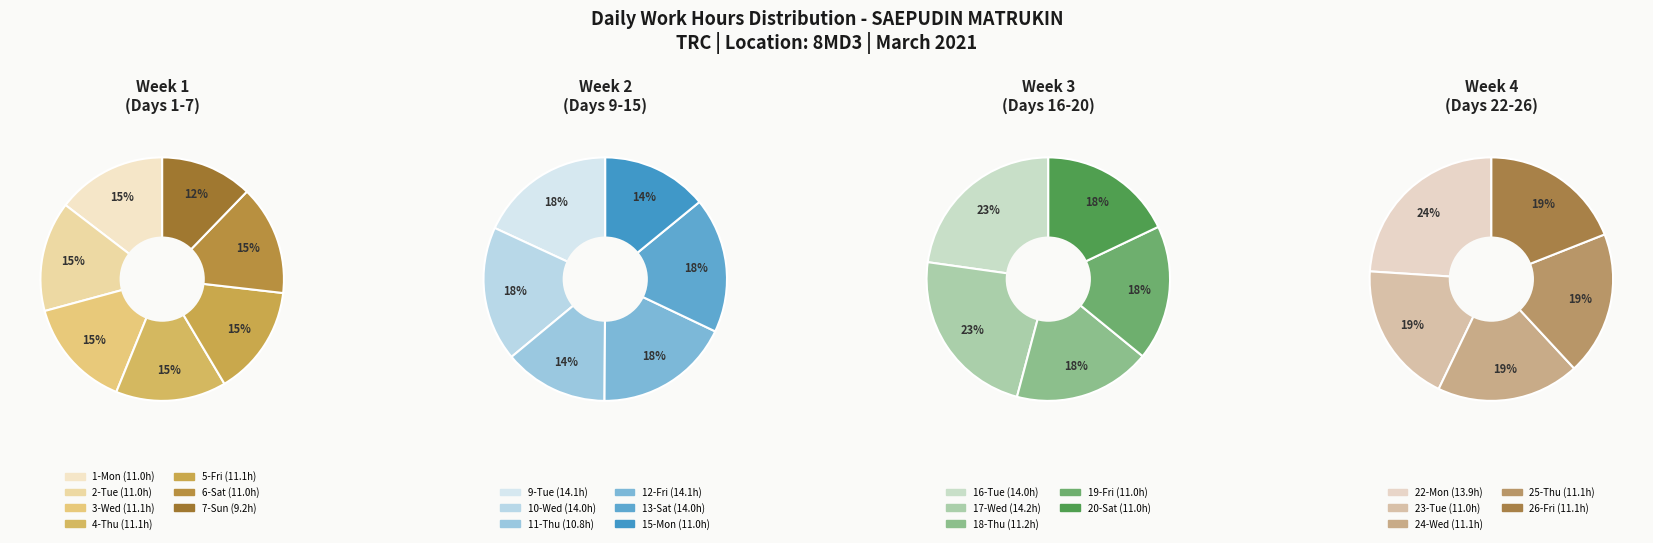

What is the change in value from 13-Sat to 18-Thu?

-2.8